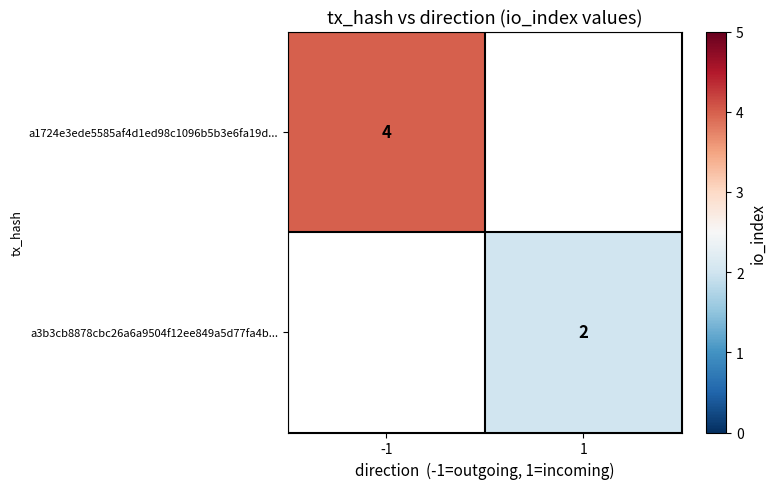

At which category does the chart reach its peak across all series?

-1